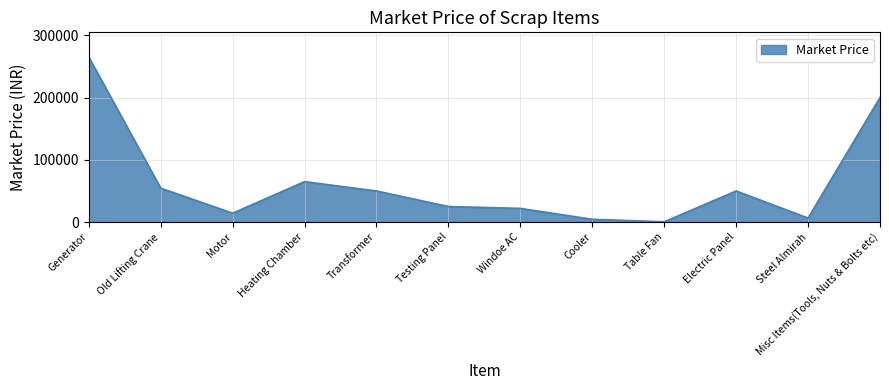

How many lines are shown in the chart?

1